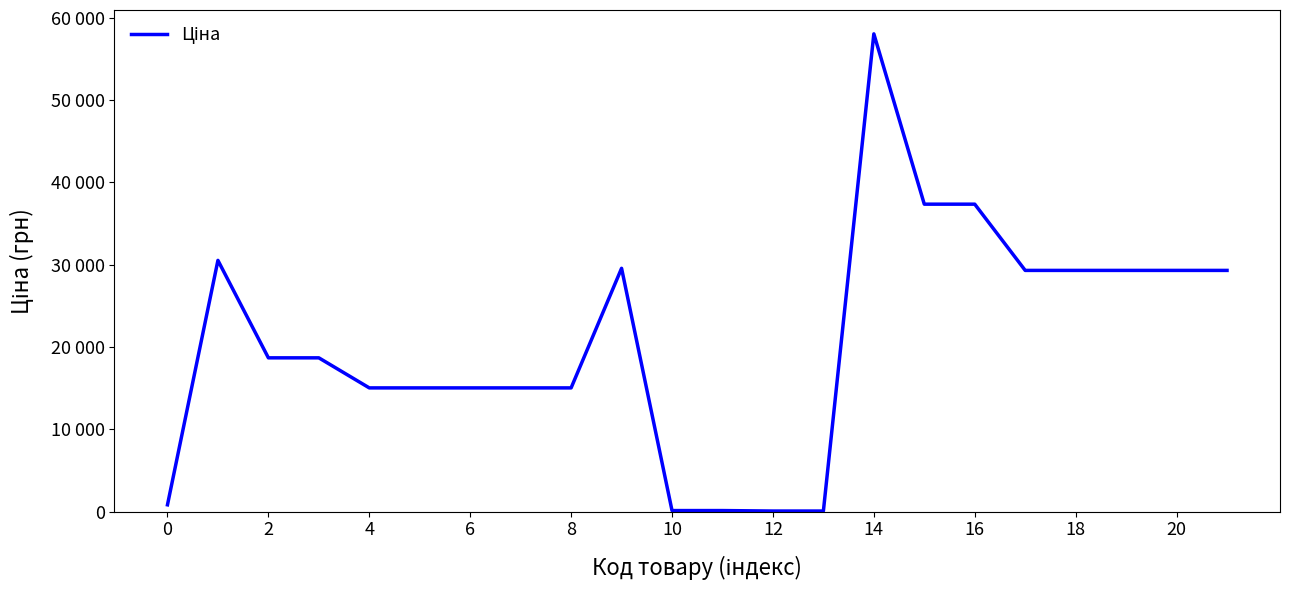

What is the difference between the second highest and second lowest values?

37286.3